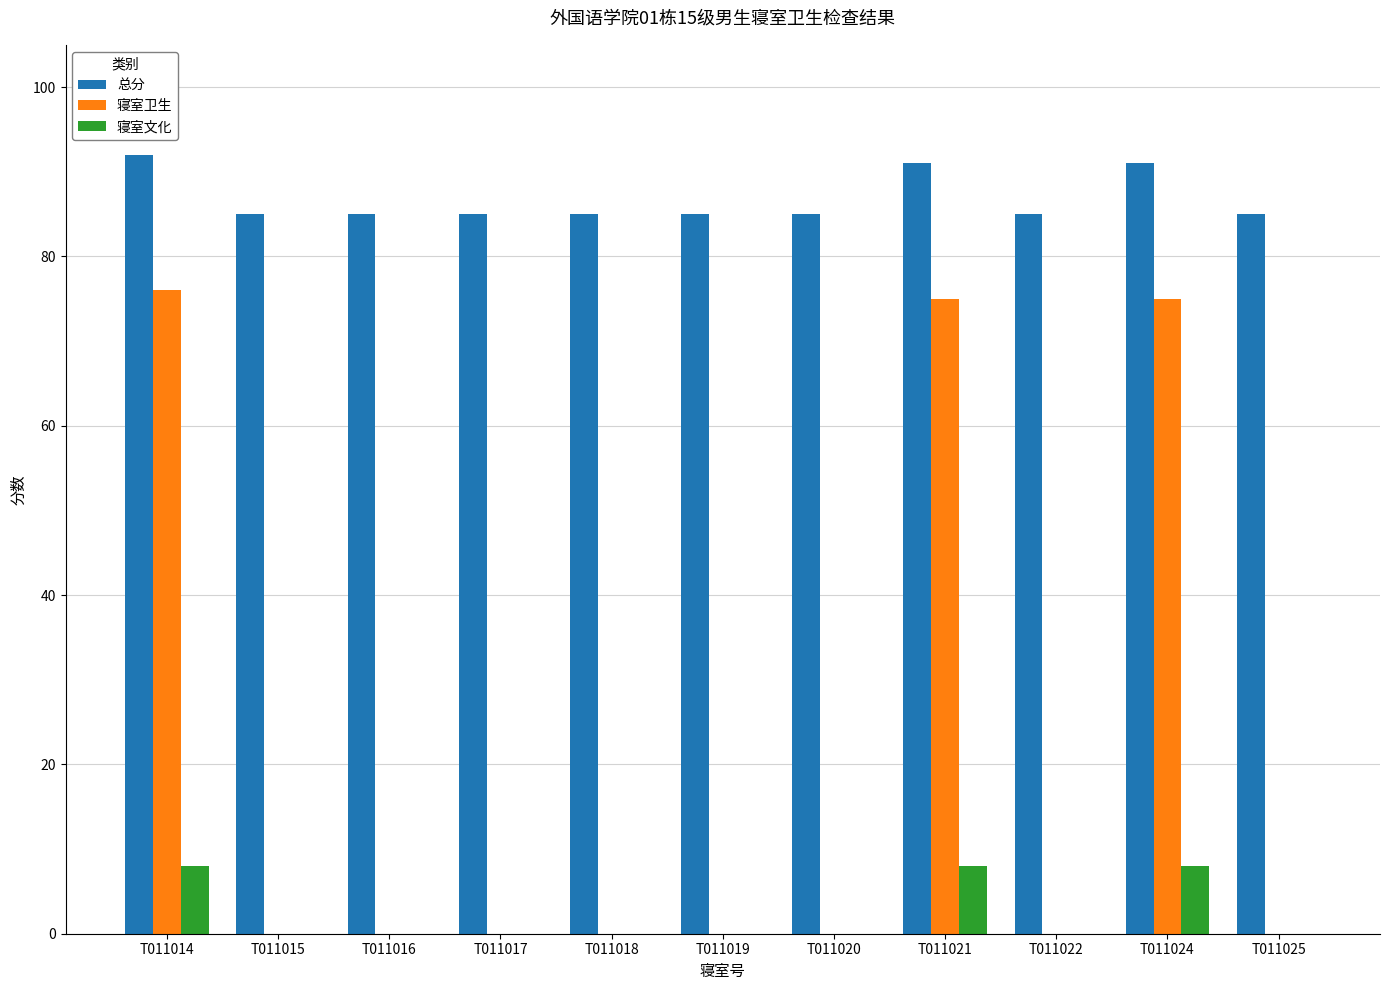

What is the greatest value displayed?

92